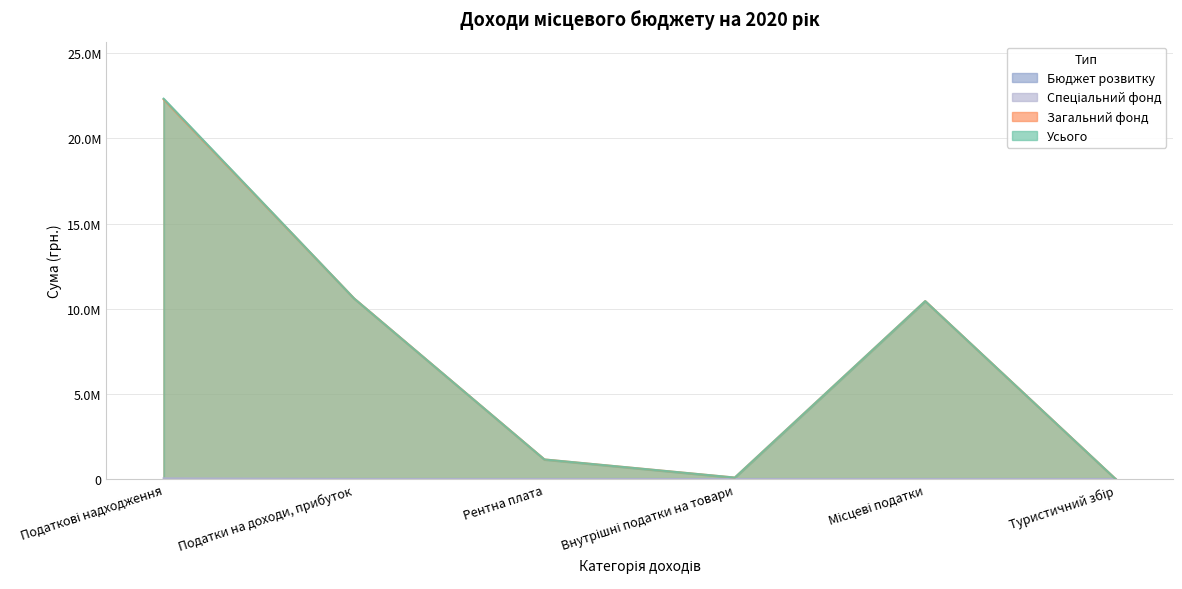

At how many categories does at least one series exceed 7020306?

3